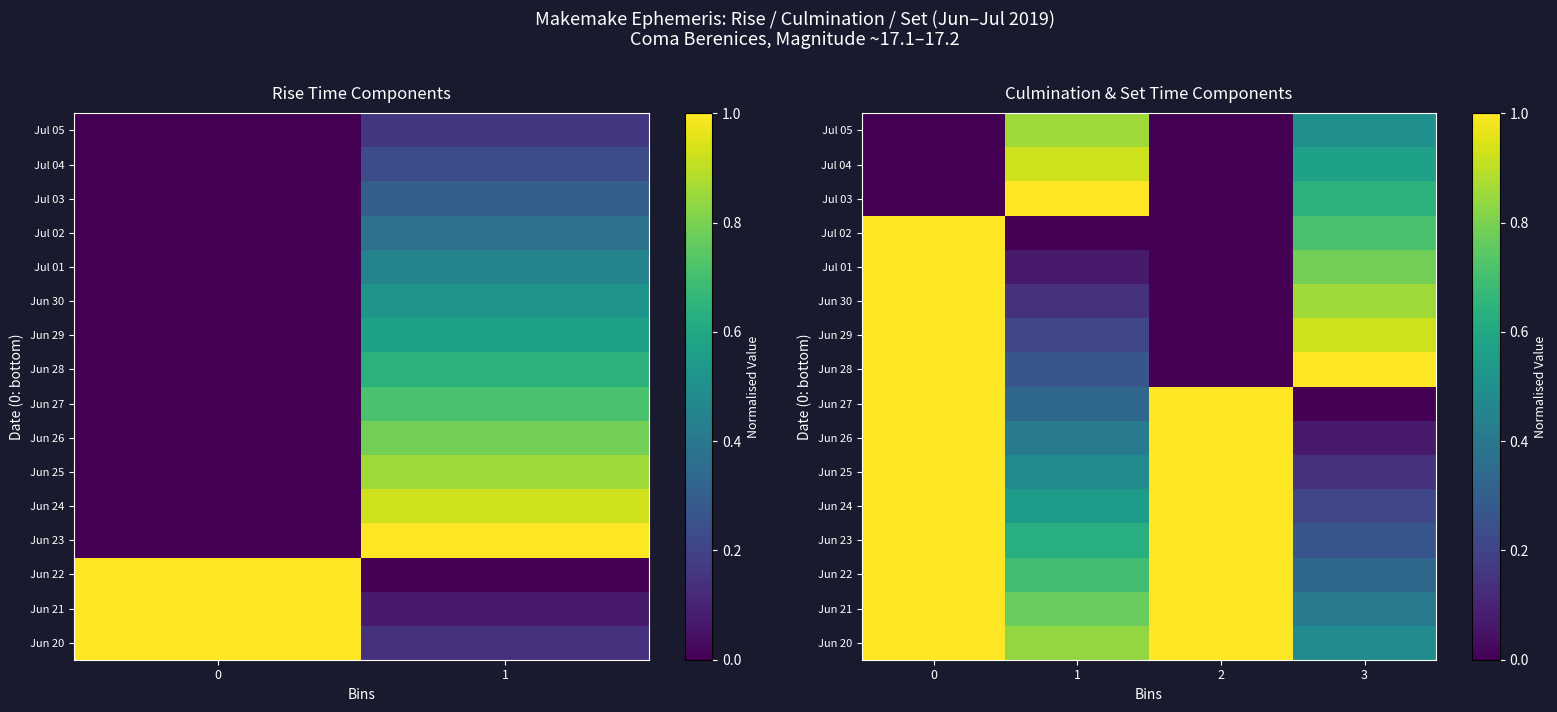

What is the maximum value for Jun 30?

1.0